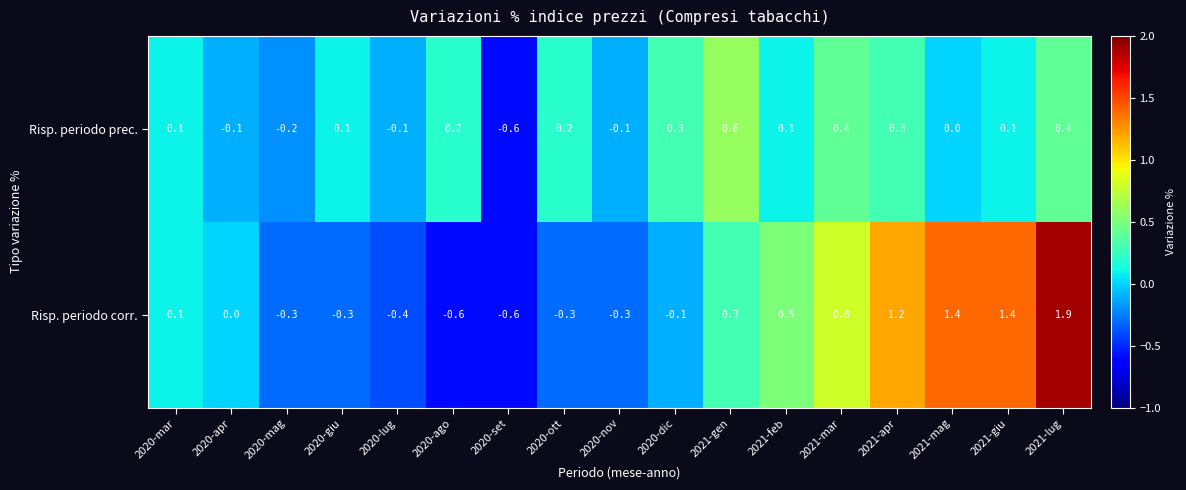

Which series has the largest total across all categories?

Risp. periodo corr.